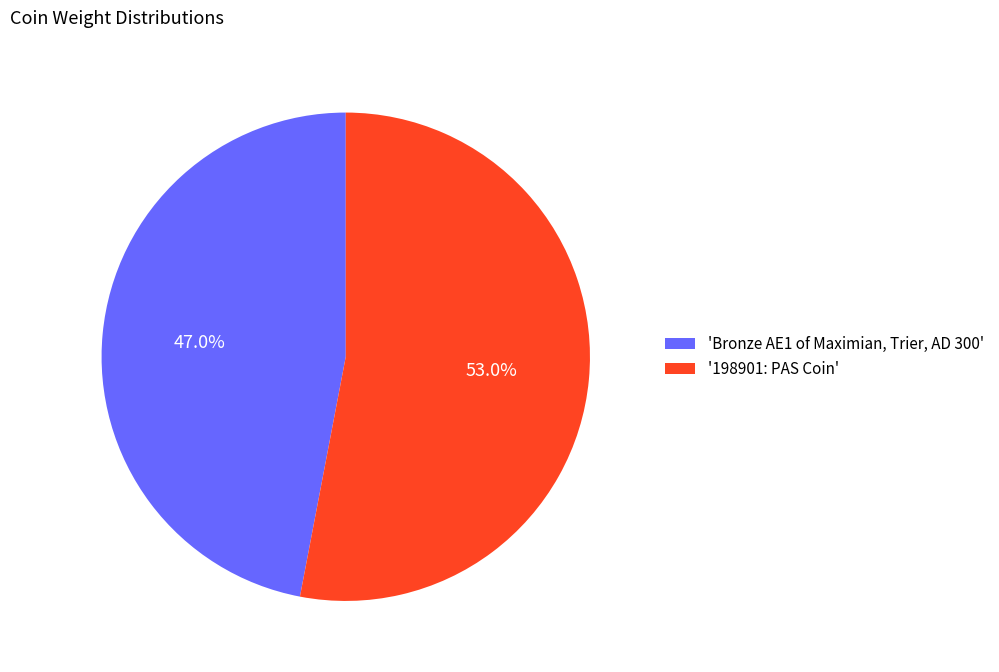

Does 'Bronze AE1 of Maximian, Trier, AD 300' account for over 50% of the chart?

No